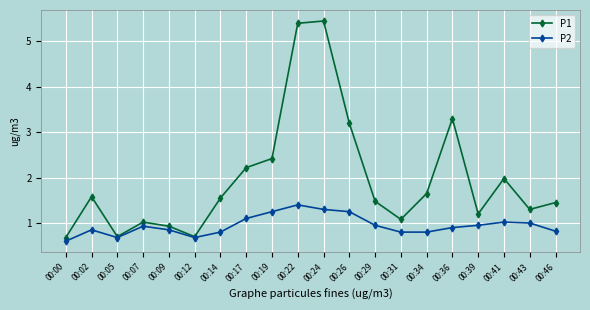

What is the value of the P1 point at the 2nd from the left?

1.6